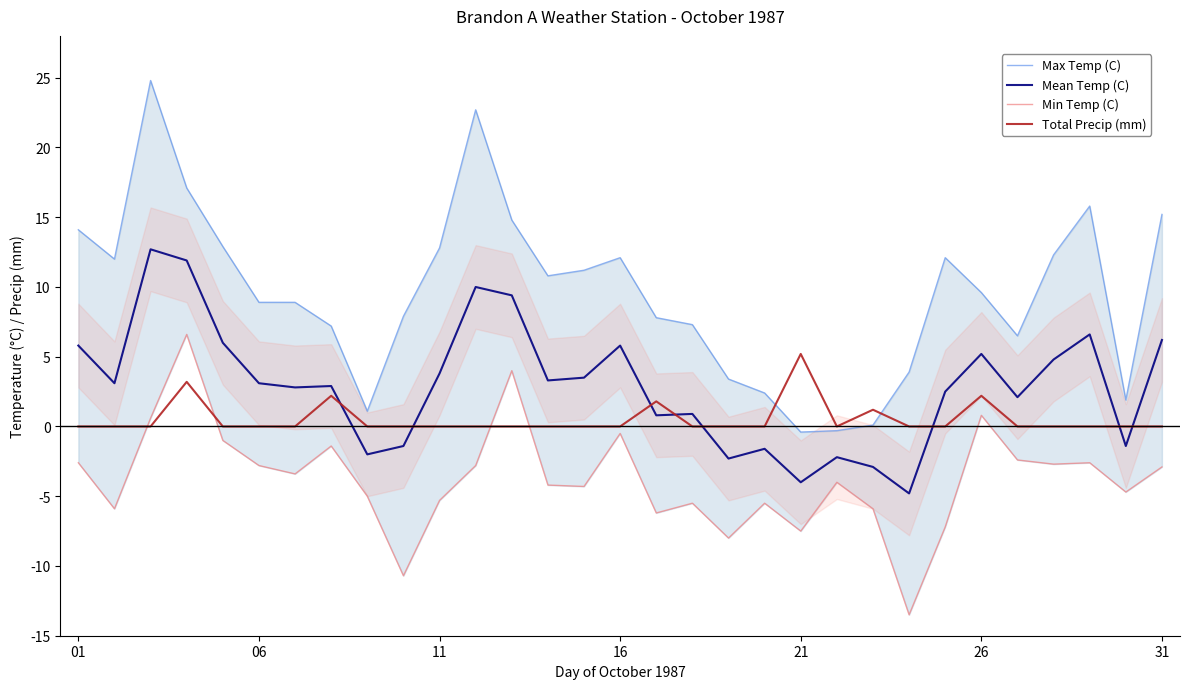

True or false: Total Precip (mm) has a value of 0.0 at 27.

True